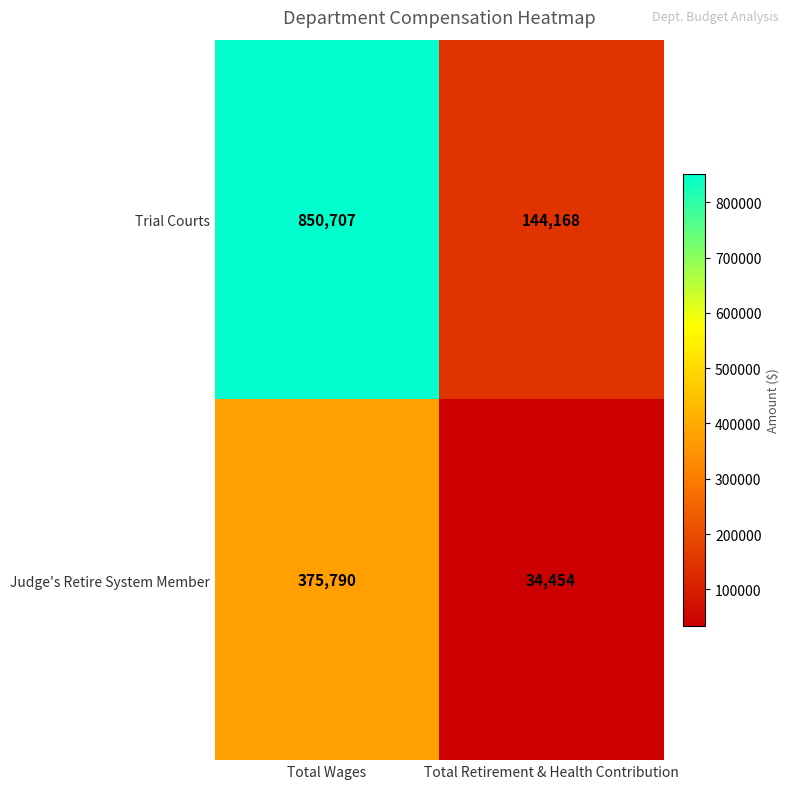

Which series has the widest spread of values?

Trial Courts